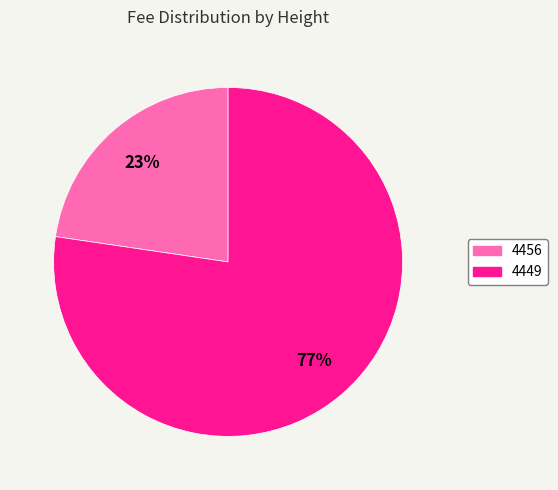

What percentage is the 4456 slice, to the nearest percent?

23%